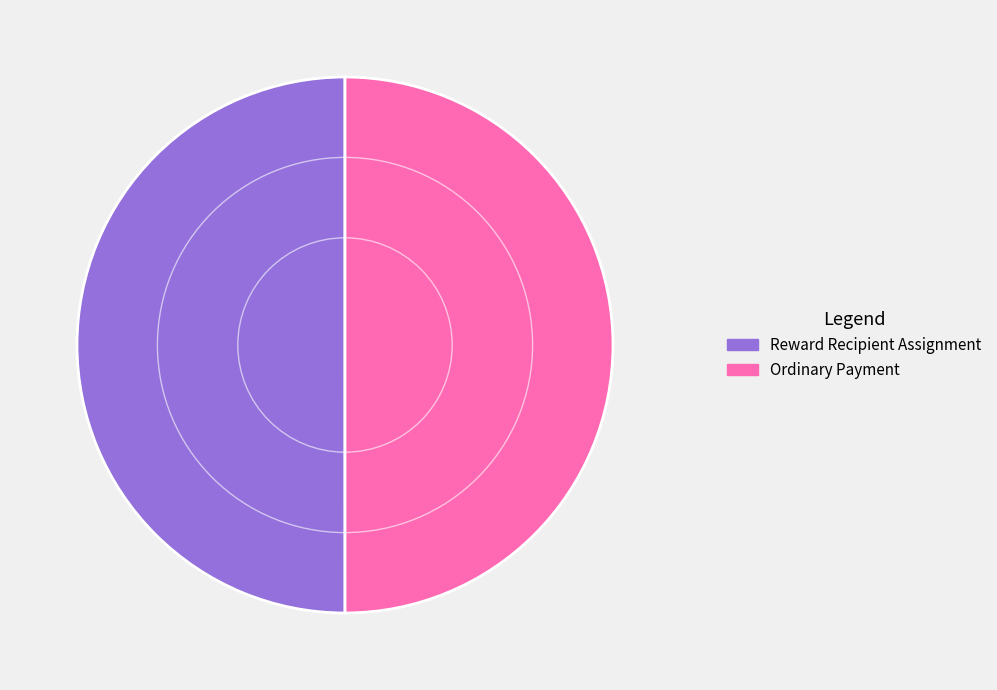

Is it true that Reward Recipient Assignment is 50% of the pie?

True